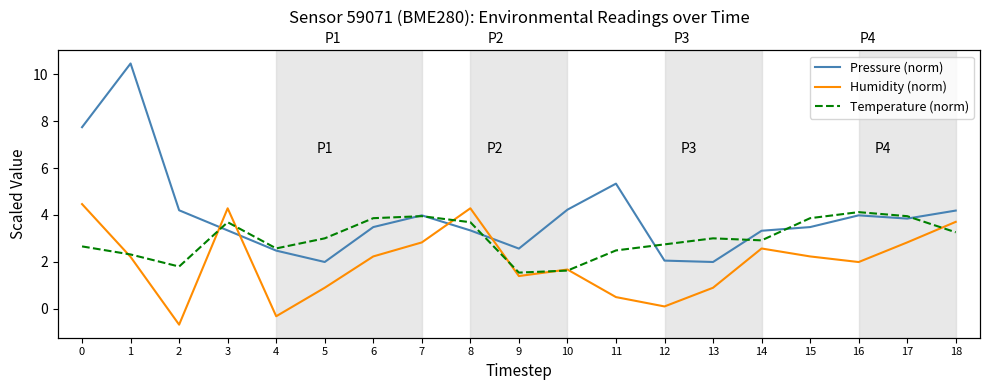

What is the difference between the second highest and minimum values in the Humidity (norm) series?

5.0